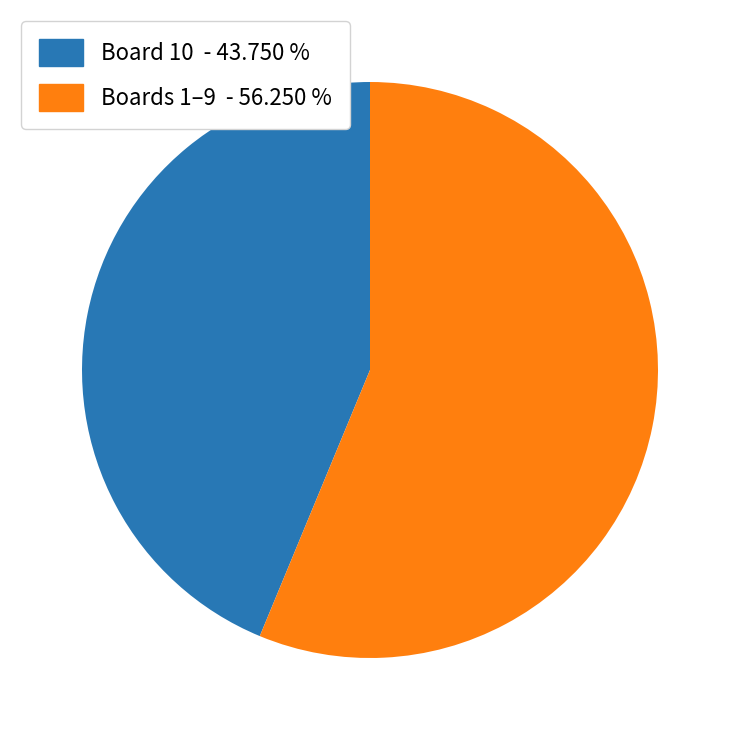

How many segments does this pie chart have?

2